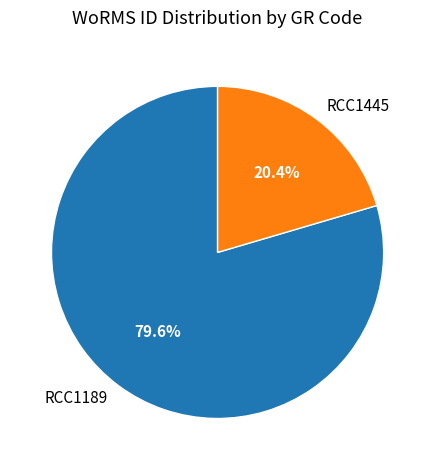

Which slice is the smallest?

RCC1445